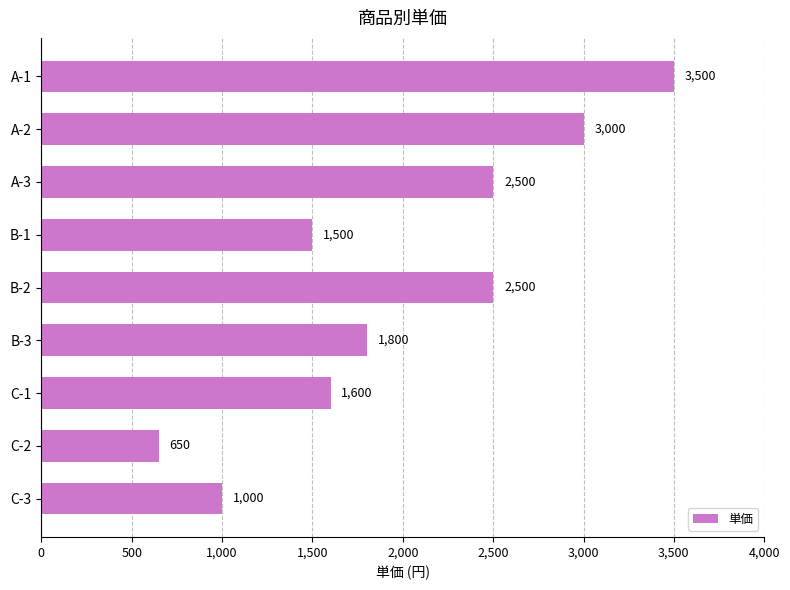

Between C-3 and B-2, which is larger?

B-2